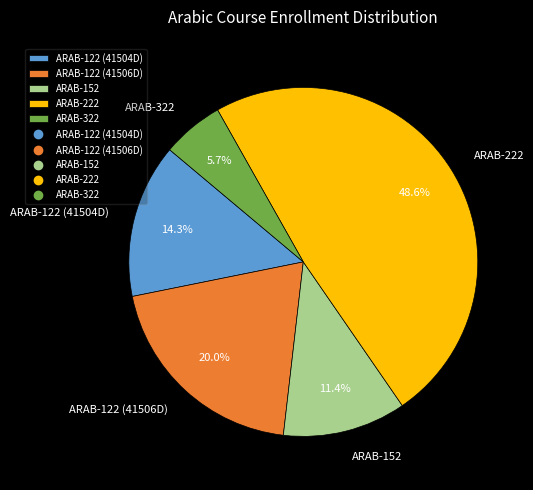

How many segments does this pie chart have?

5